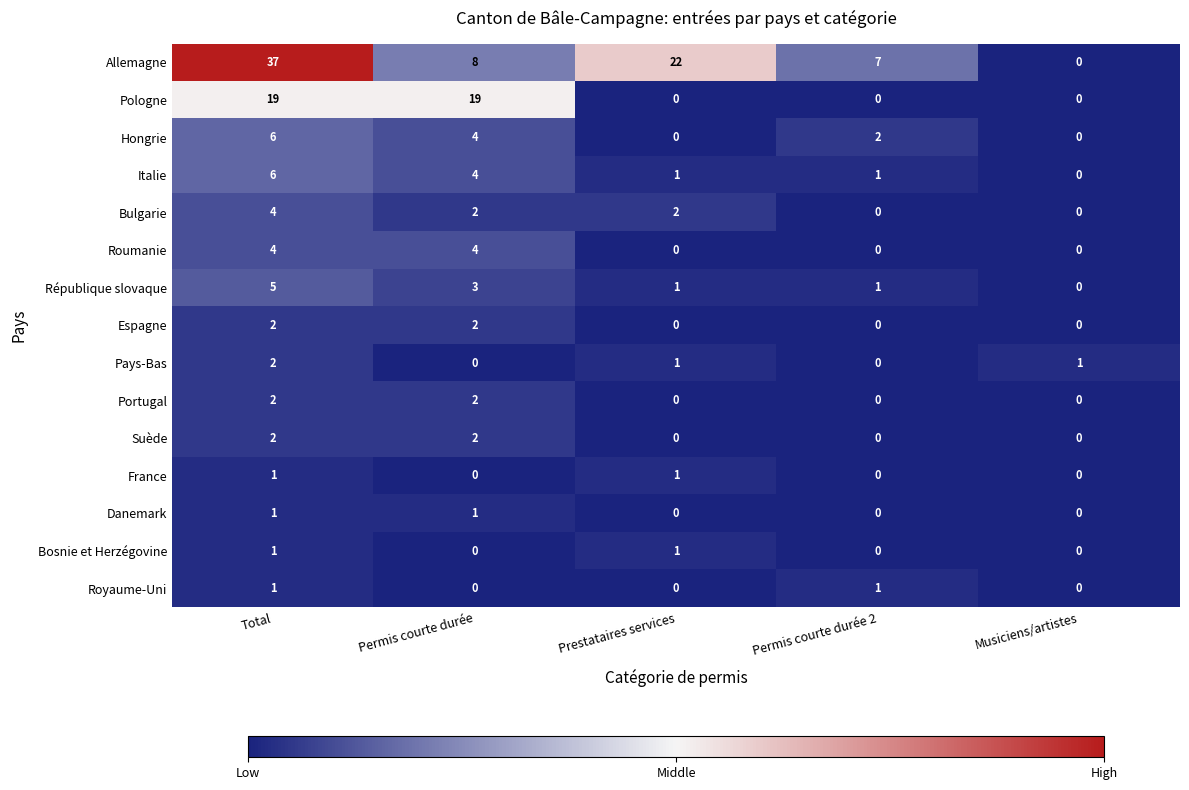

True or false: Suède has a value of 1 at Permis courte durée 2.

False